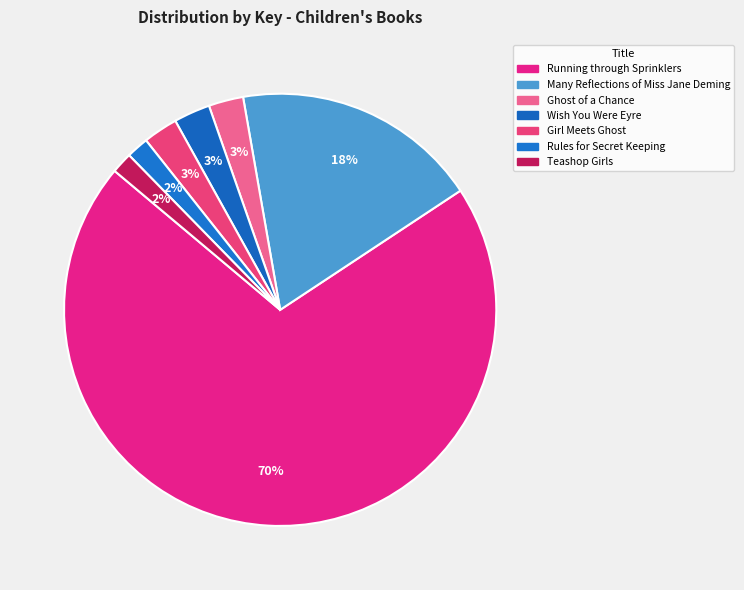

How many segments does this pie chart have?

7